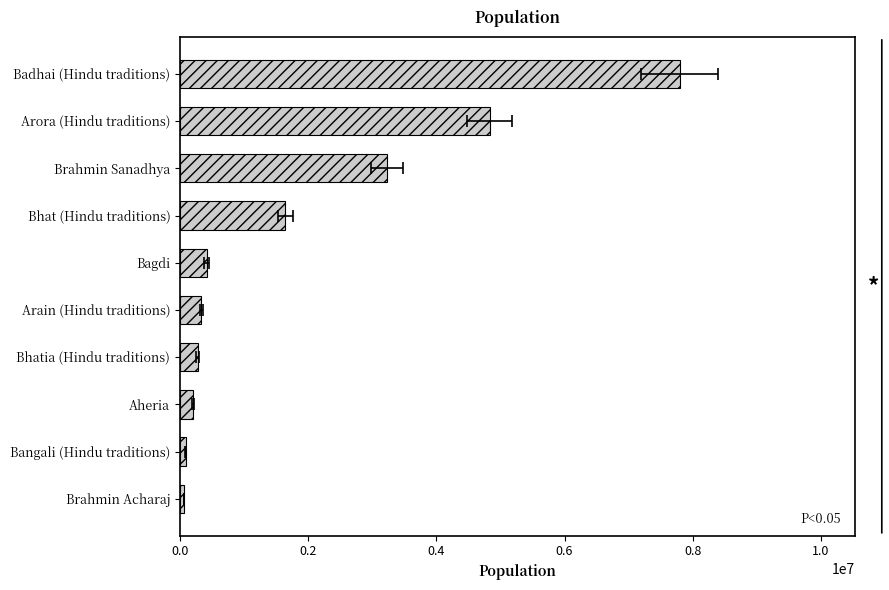

How many data points are less than 414000?

5